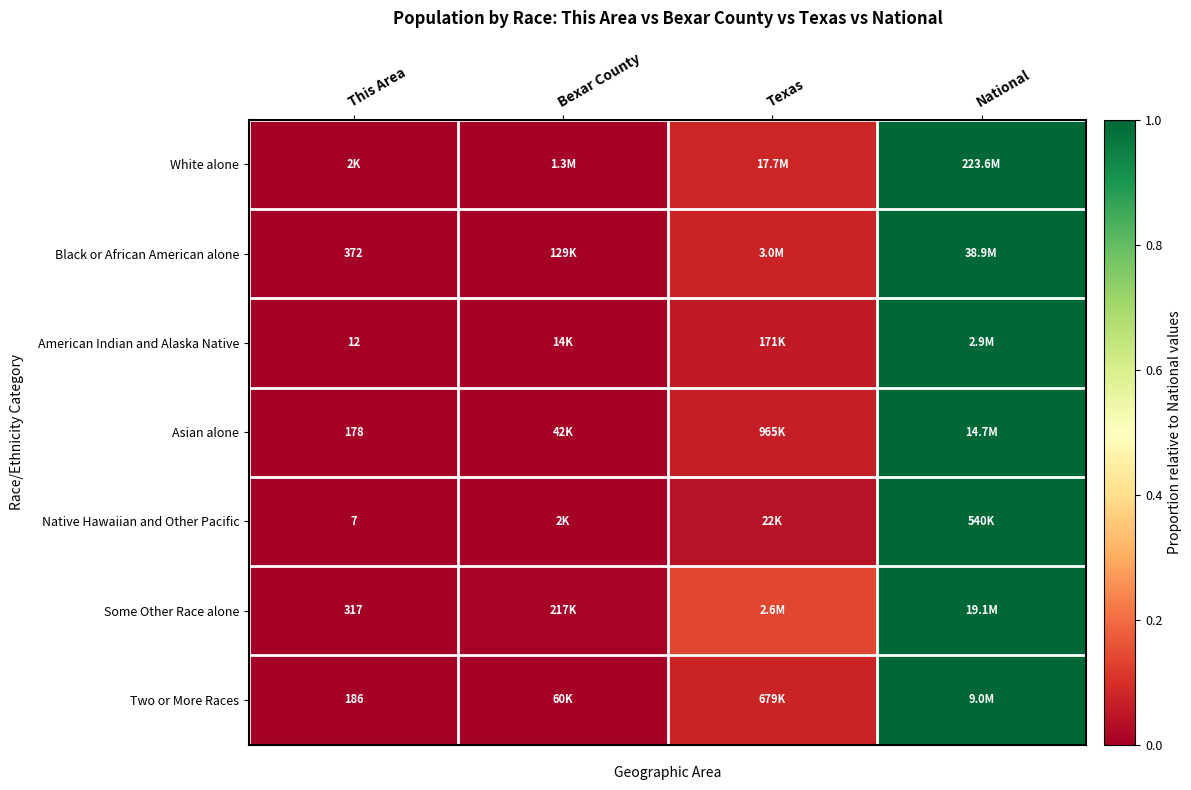

How many distinct data groups are displayed?

7